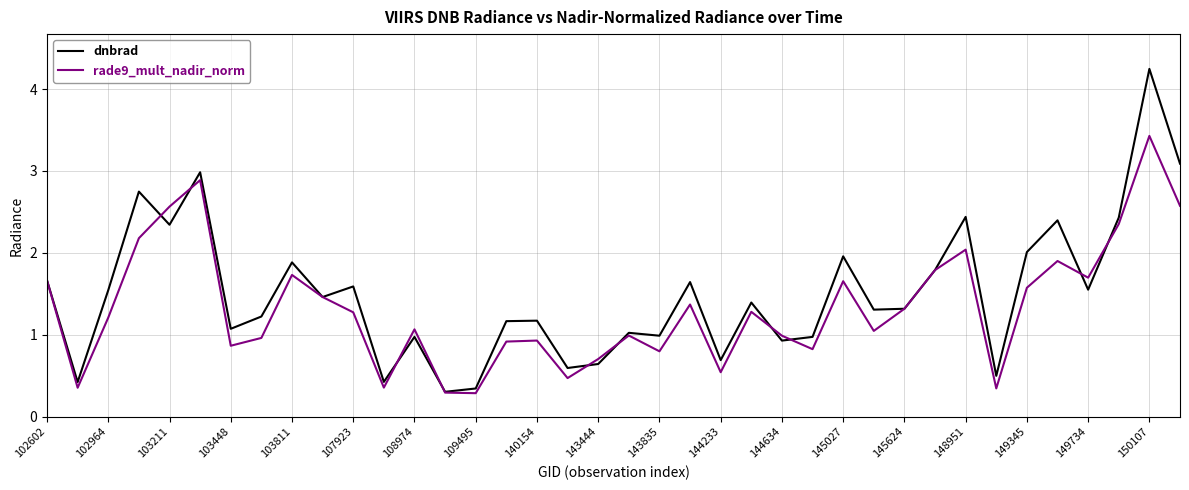

Does the chart display data point markers on the line(s)?

No